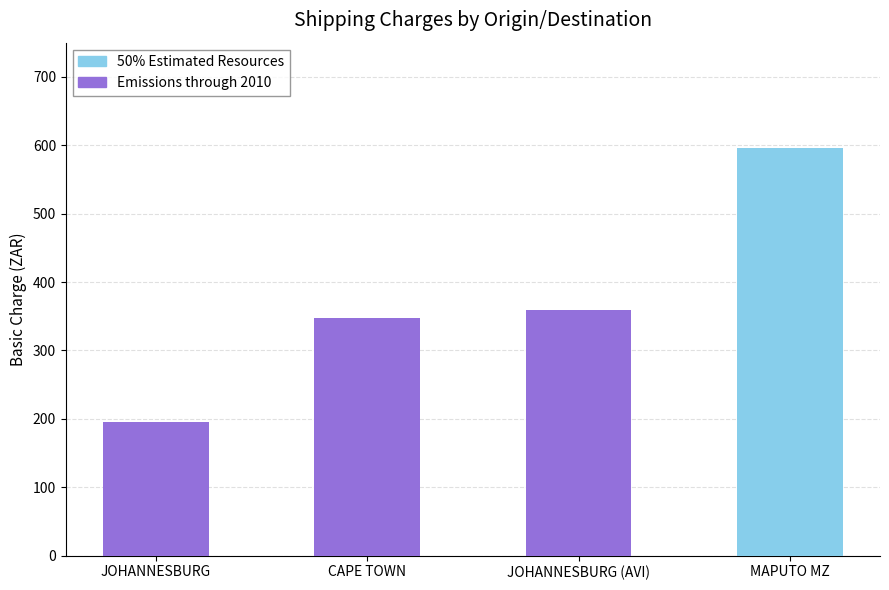

What is the difference between the 50% Estimated Resources values at CAPE TOWN and MAPUTO MZ?

595.3